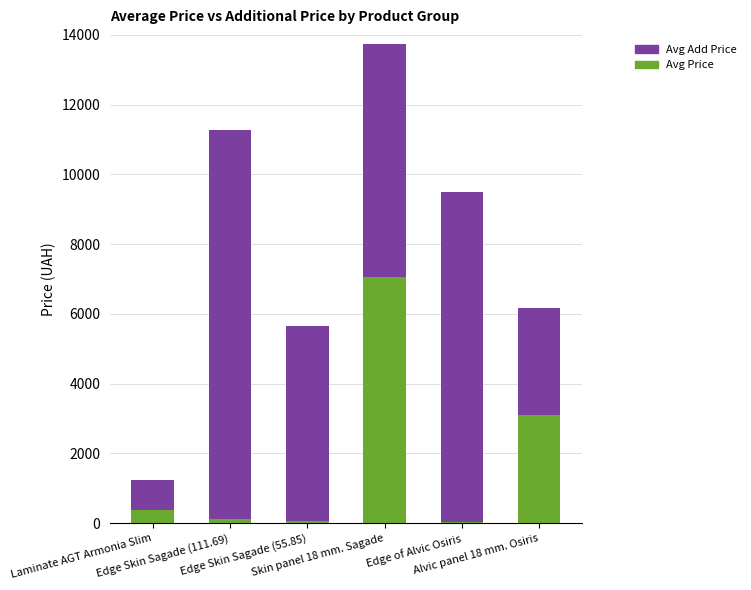

Are the bars grouped side by side (vs. stacked)?

No